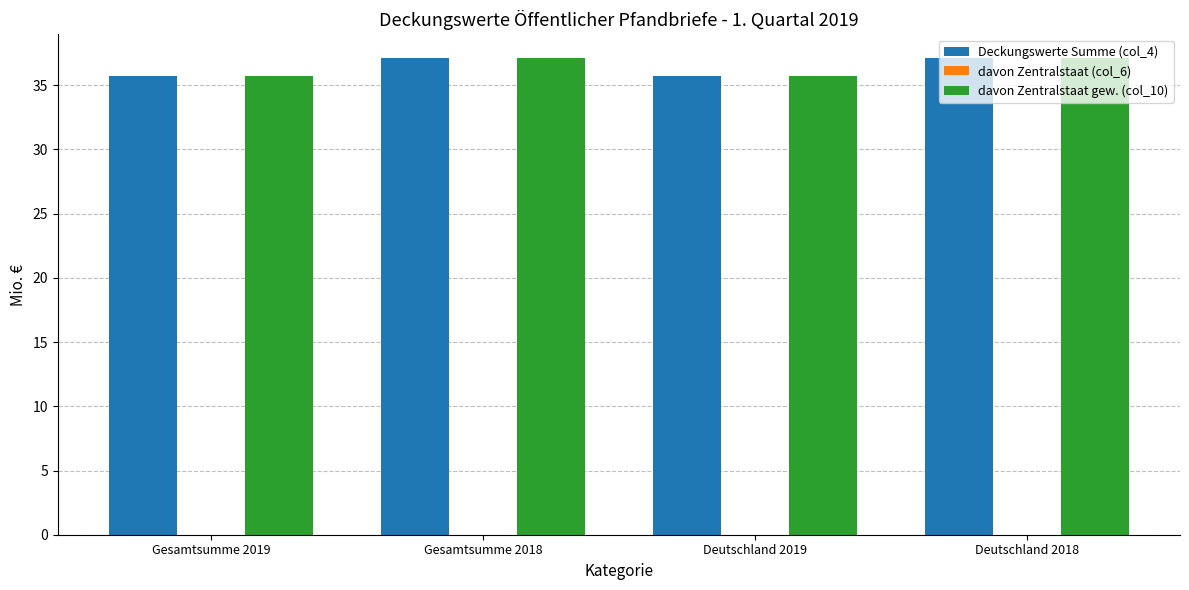

How many distinct data groups are displayed?

2